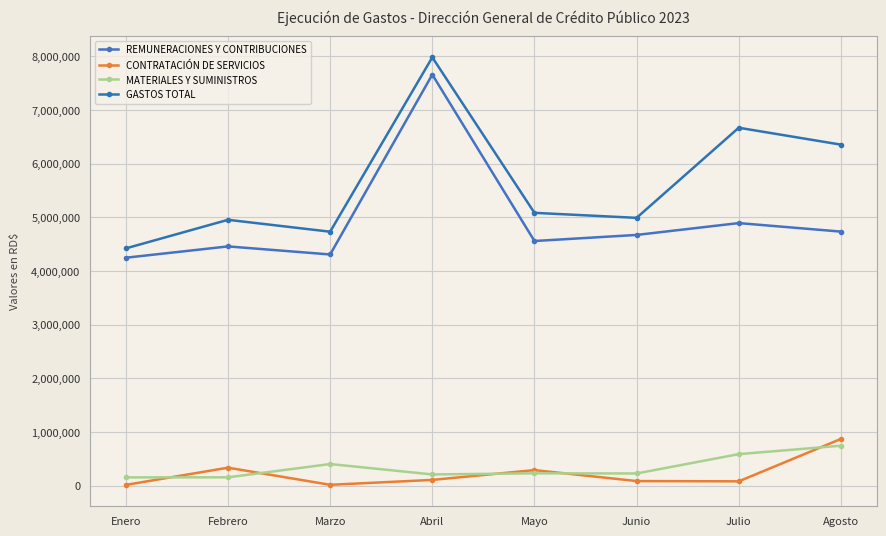

The REMUNERACIONES Y CONTRIBUCIONES series shows 4248996.0 at Enero. True or false?

True